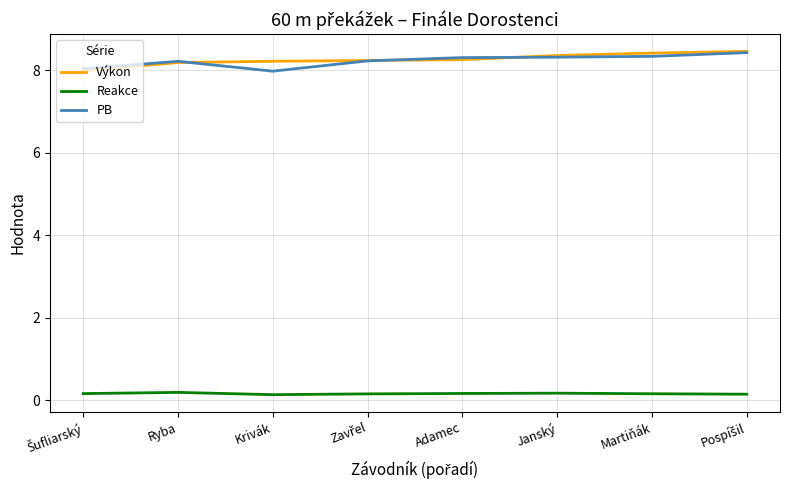

True or false: Reakce and PB cross at least once.

False